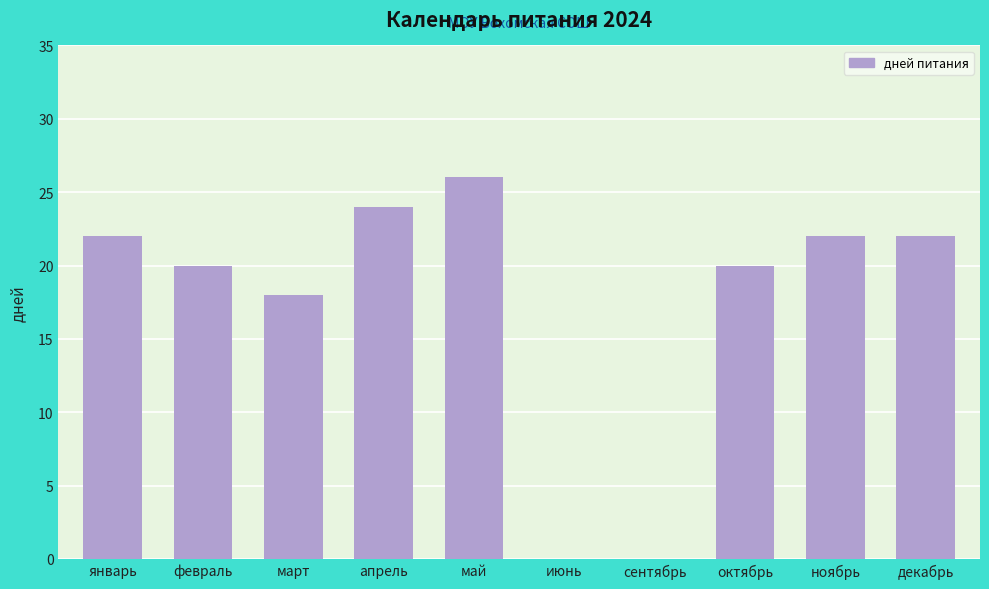

Are the bars horizontal?

No